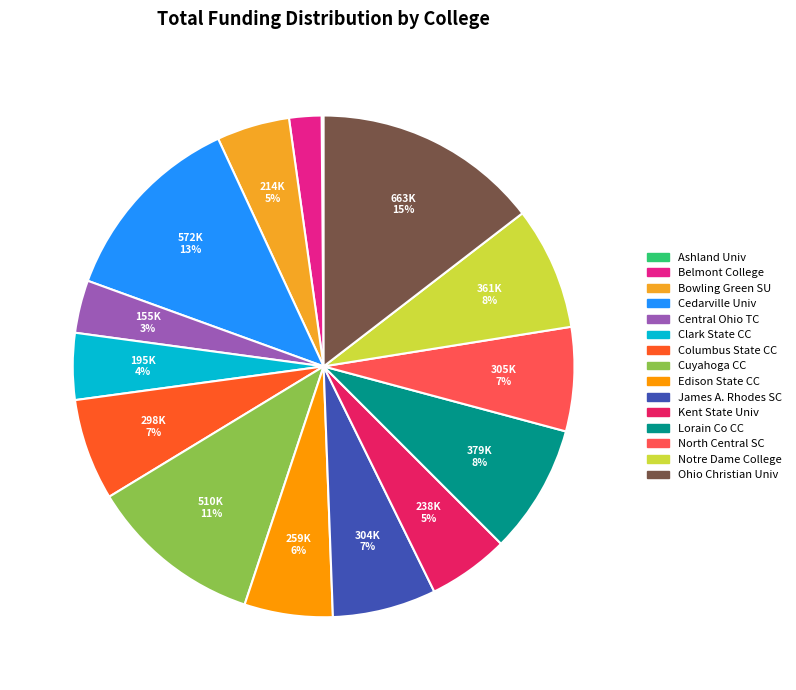

Count the number of slices in the pie.

15